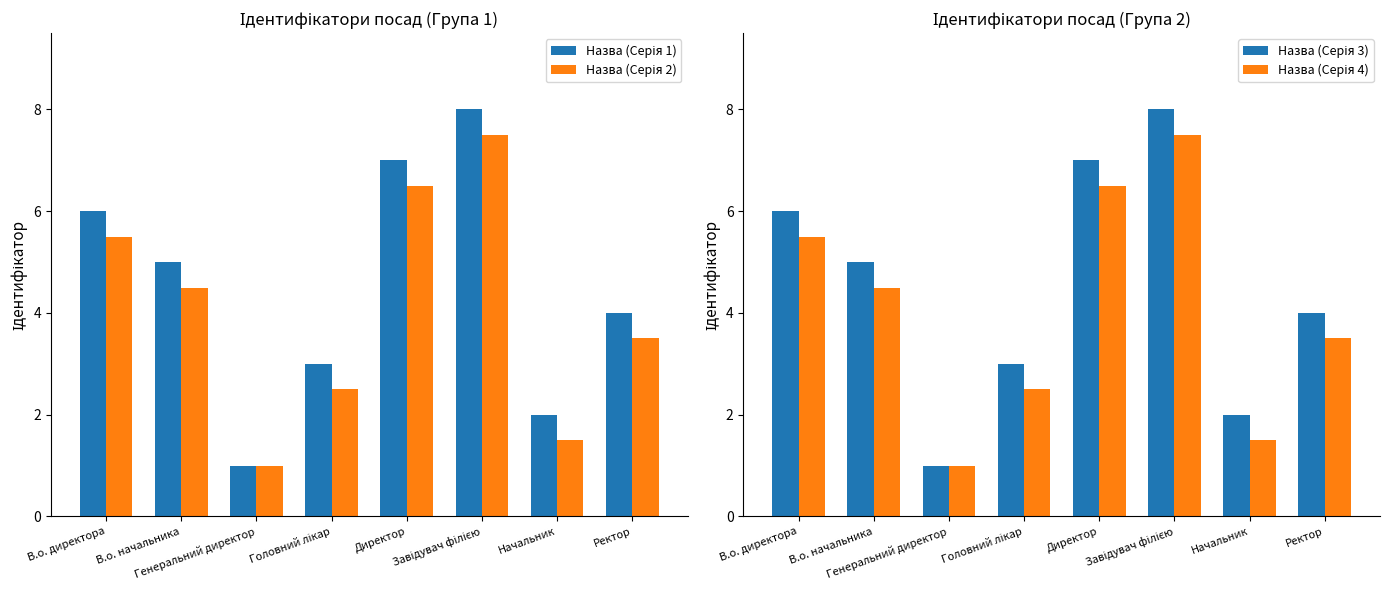

What is the difference between the maximum and minimum values in the Назва (Серія 4) series?

6.5